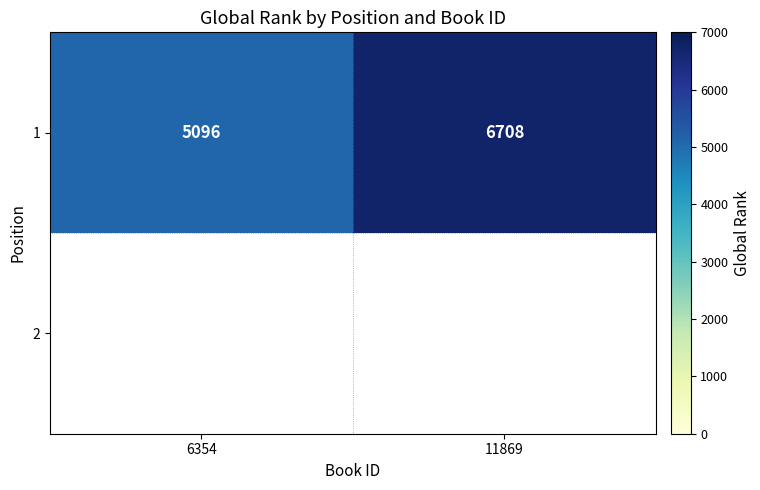

What is the ratio of the value at 6354 to the value at 11869?

0.8